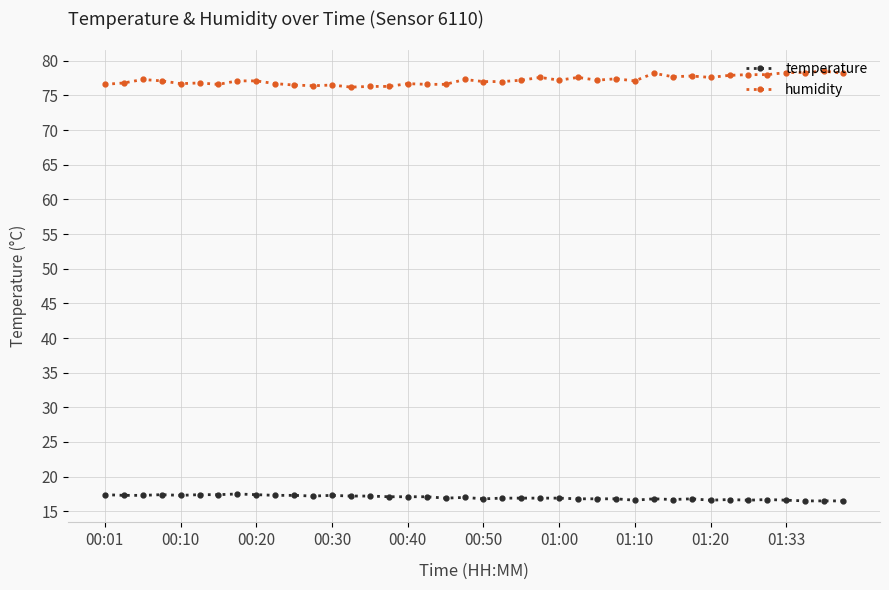

What is the difference between the second highest and second lowest values in the temperature series?

0.9